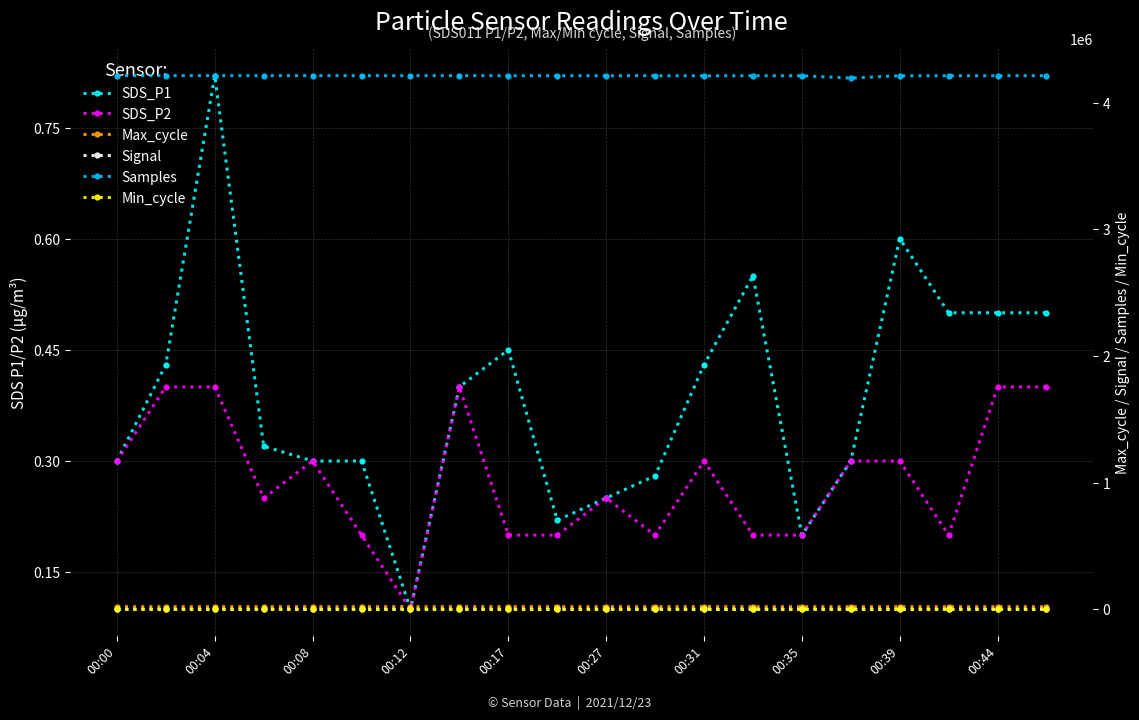

How many interior local valleys does the Max_cycle series have?

8